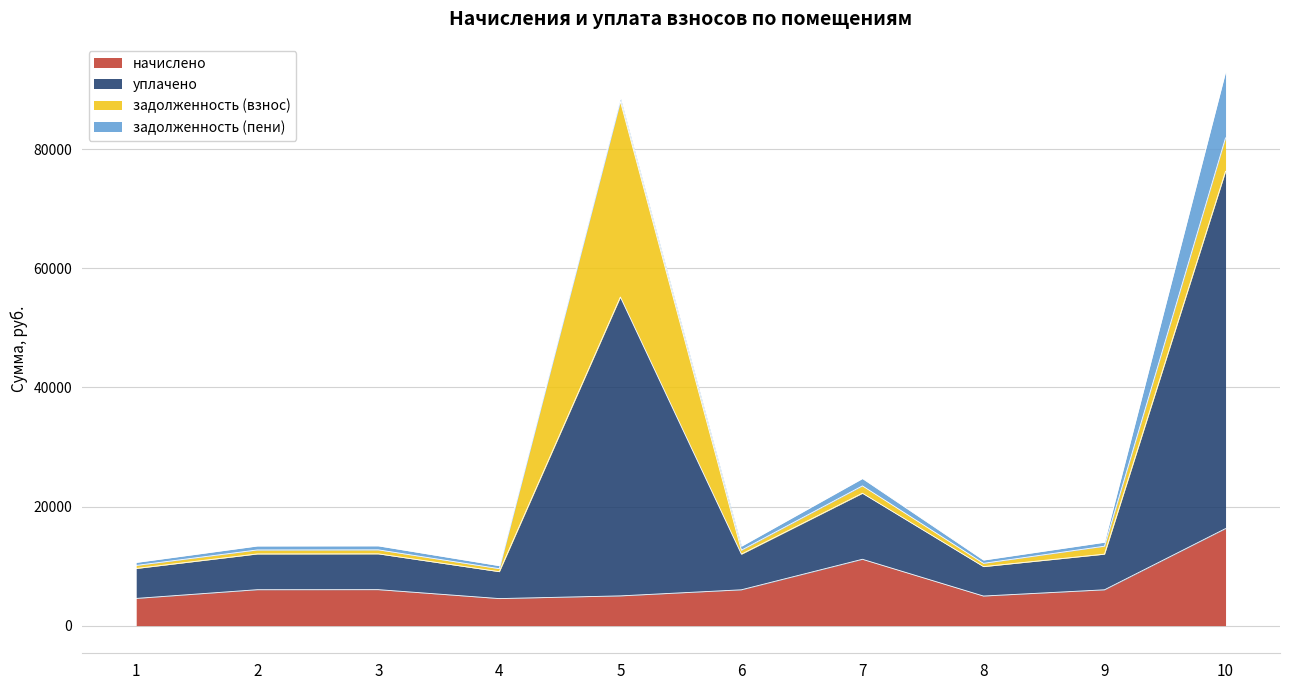

Does the chart display data point markers on the line(s)?

No